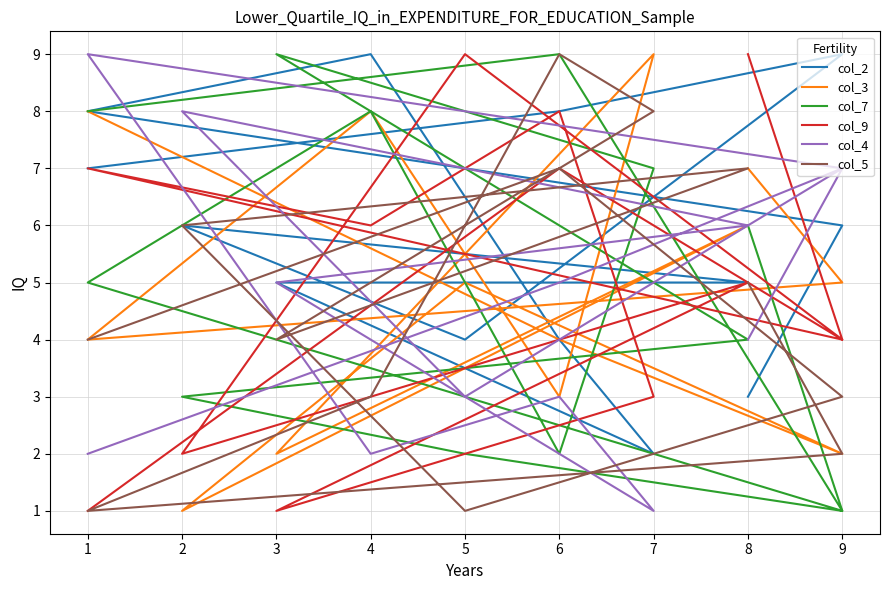

What are all the series names shown in the legend?

col_2, col_3, col_7, col_9, col_4, col_5